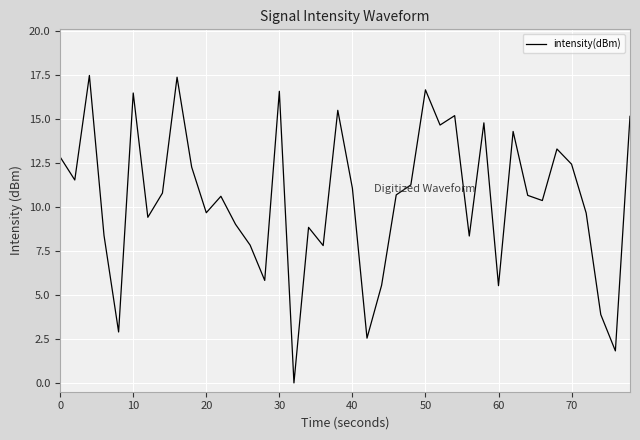

What is the maximum value shown in the chart?

17.5